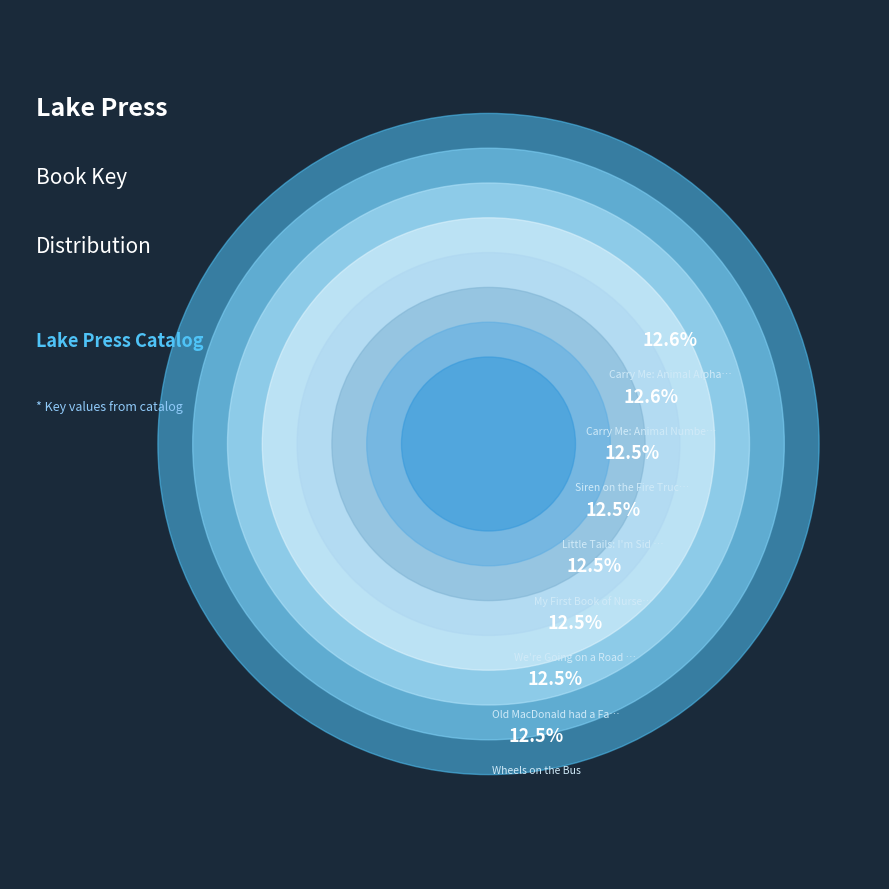

How much of the chart is everything except Carry Me: Animal Numbers?

87.4%